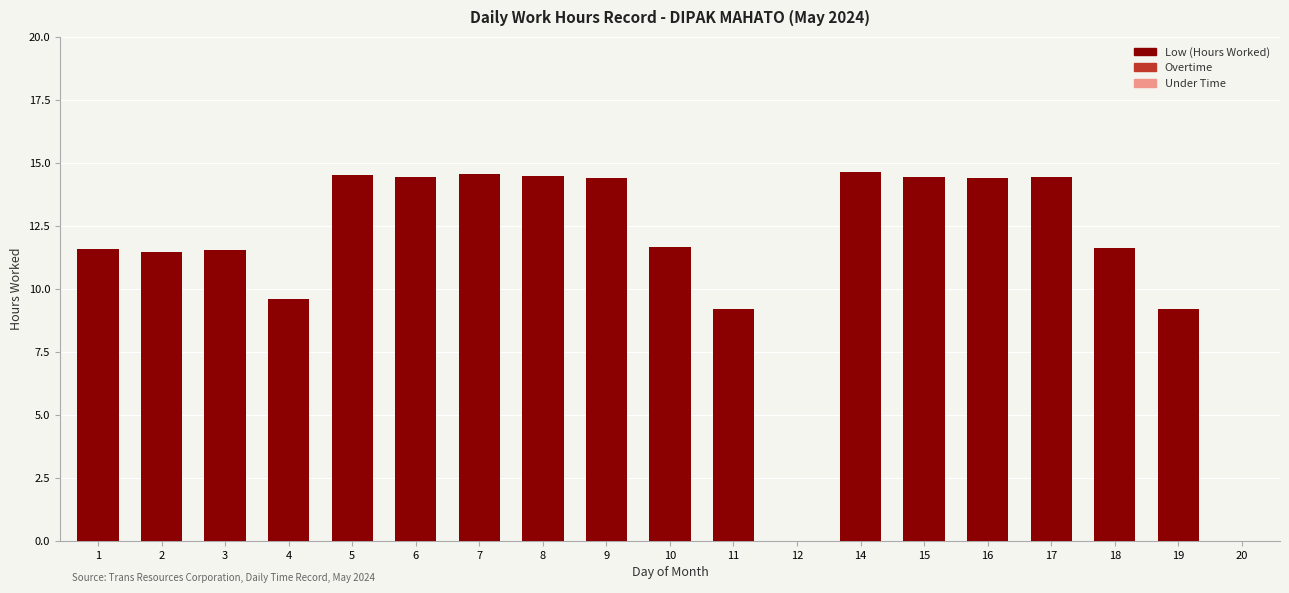

Between 20 and 6, which is larger?

6